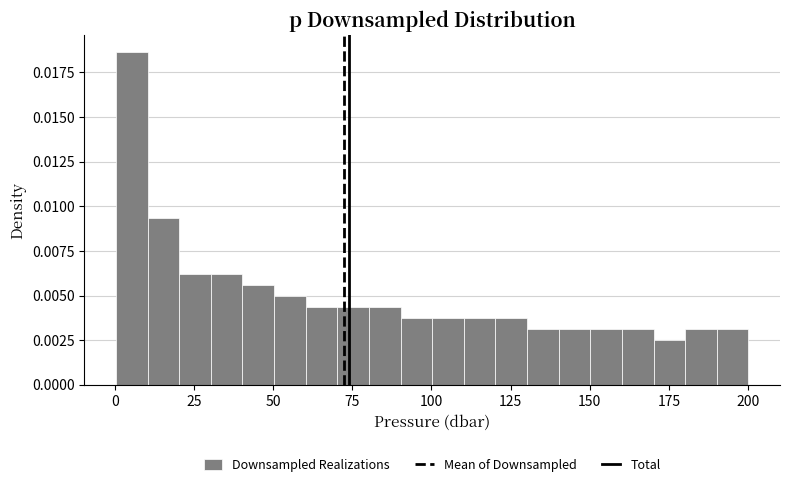

Around what value on the x-axis is the tallest bar? Give the approximate position of its centre, as read against the axis.

5